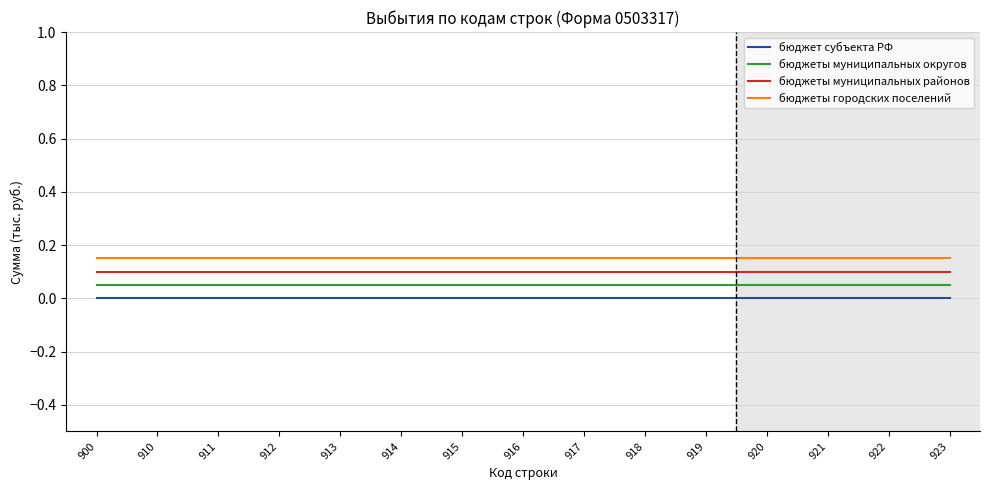

List the series in order of their overall mean, highest first.

бюджеты городских поселений, бюджеты муниципальных районов, бюджеты муниципальных округов, бюджет субъекта РФ